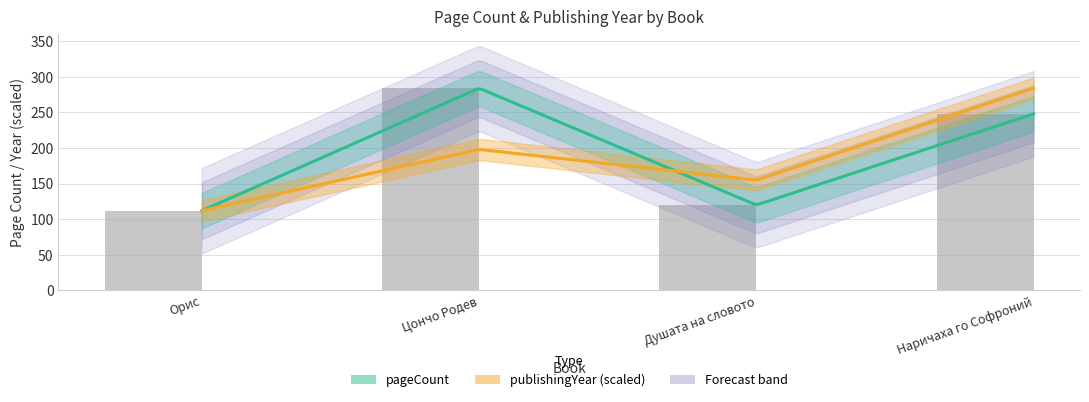

How many data points are less than 248?

2